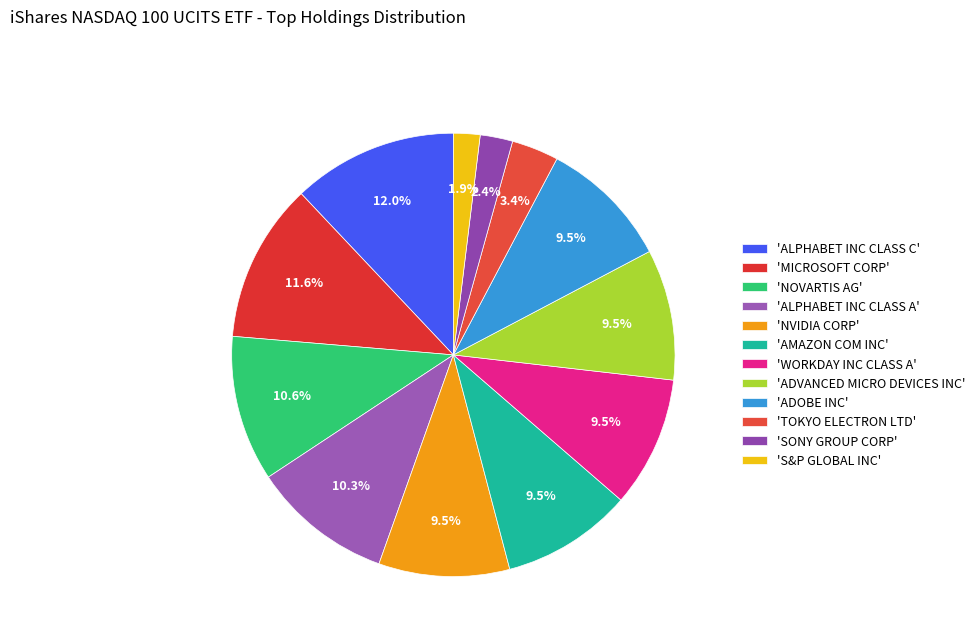

Count the number of slices in the pie.

12